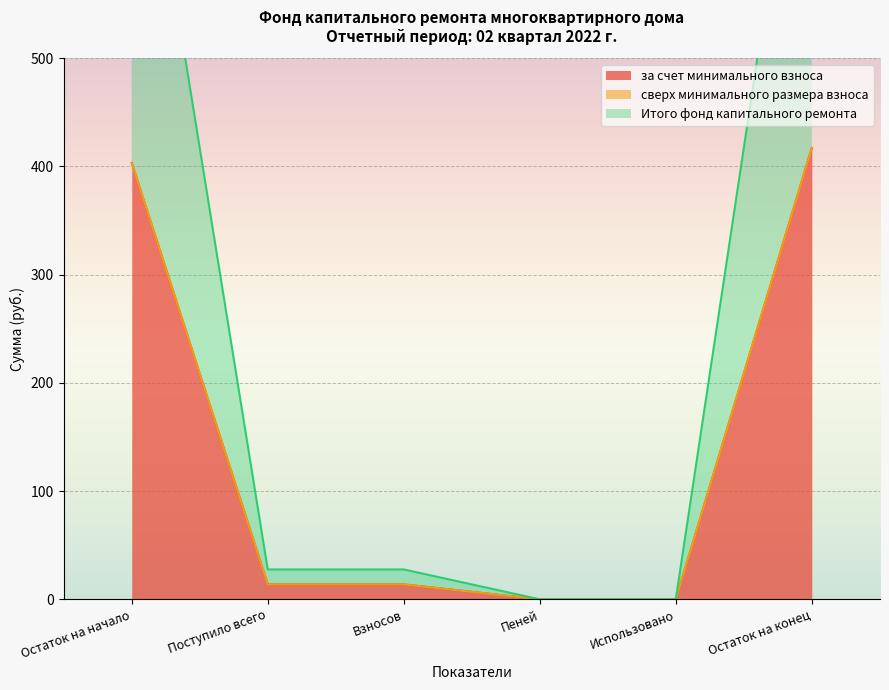

True or false: за счет минимального взноса has more than 2 points higher than both neighbors.

False